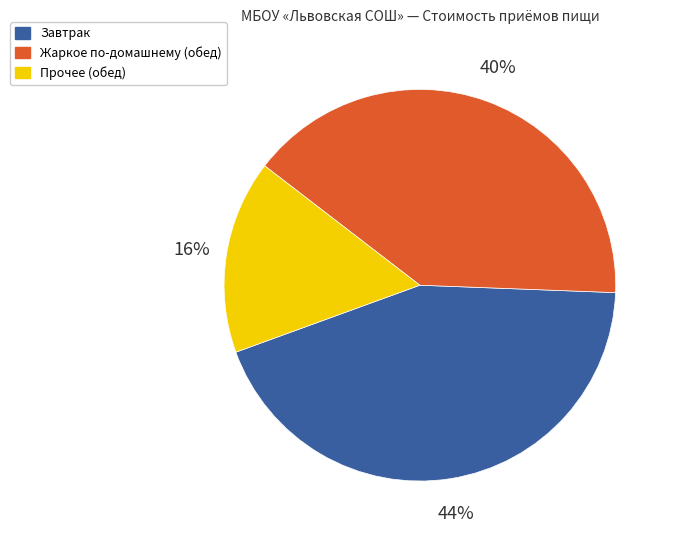

Does any single category account for the majority?

No